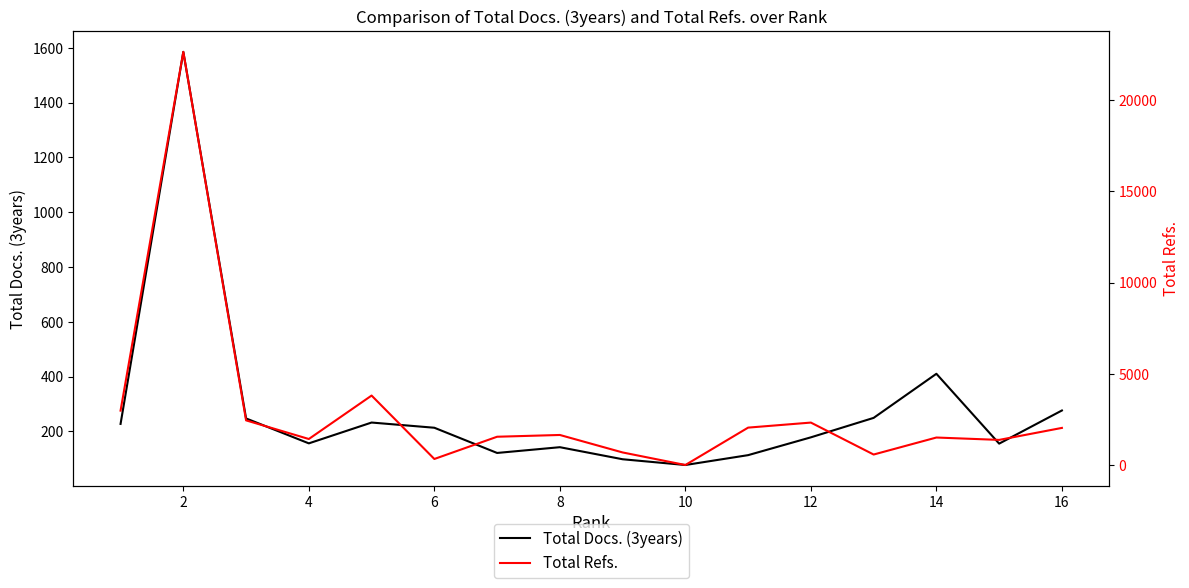

What is the minimum value for Total Docs. (3years)?

77